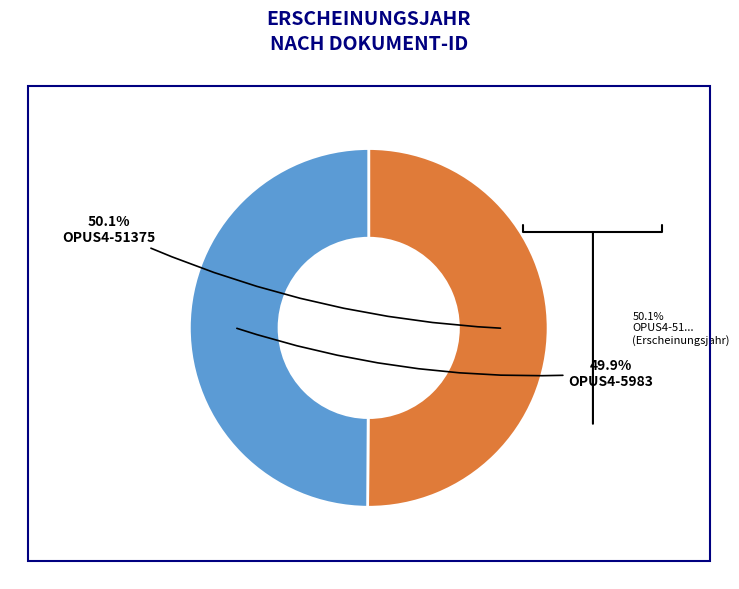

Is the sum of OPUS4-51375 and OPUS4-5983 greater than half?

Yes